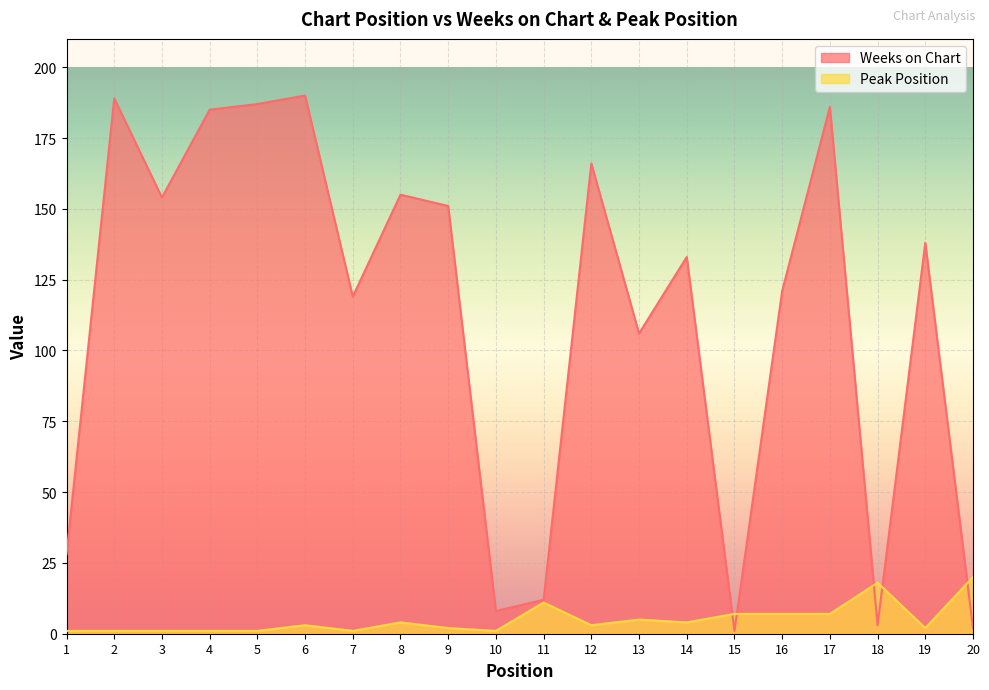

Where do Weeks on Chart and Peak Position first cross each other?

14 and 15